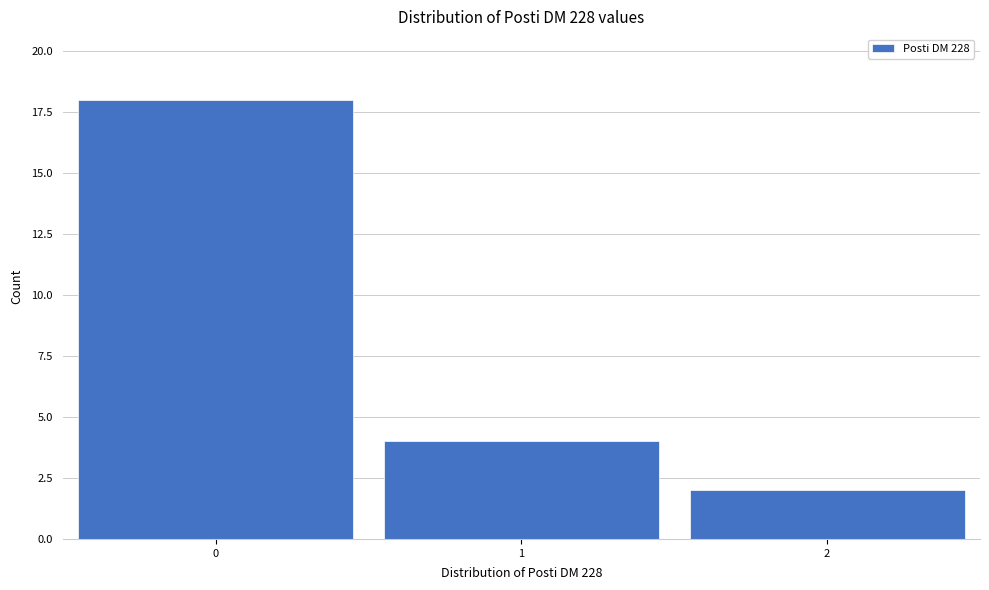

Reading left to right, transcribe this chart: for each bar, give the range it covers on the x-axis and its height. The values are not printed on the chart, so give them approximately, as read against the axis.

-0.5 to 0.5: 18
0.5 to 1.5: 4
1.5 to 2.5: 2